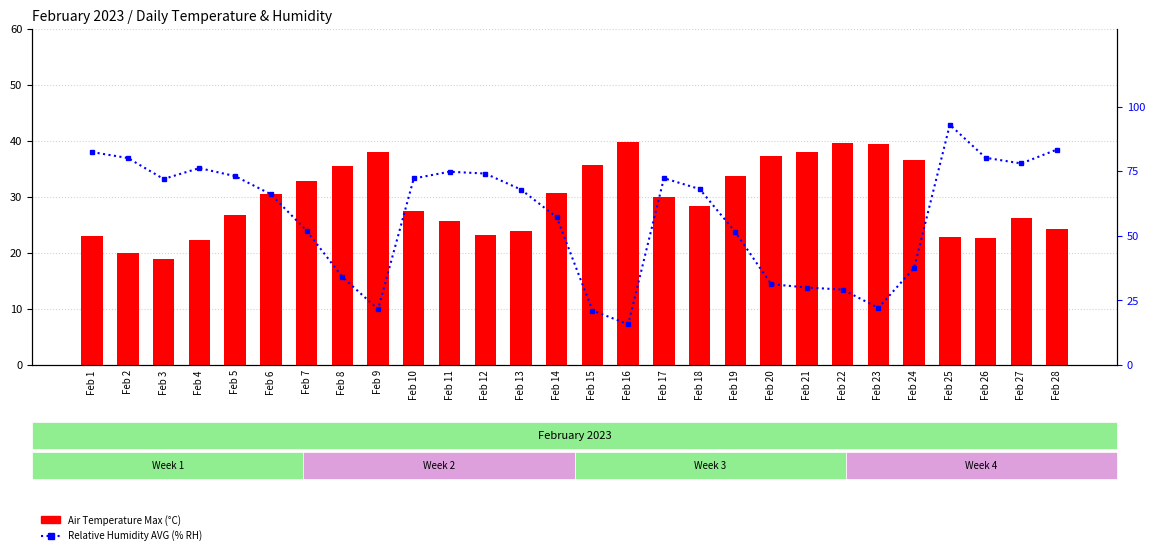

Which category has the lowest value in the Relative Humidity AVG (% RH) series?

Feb 16